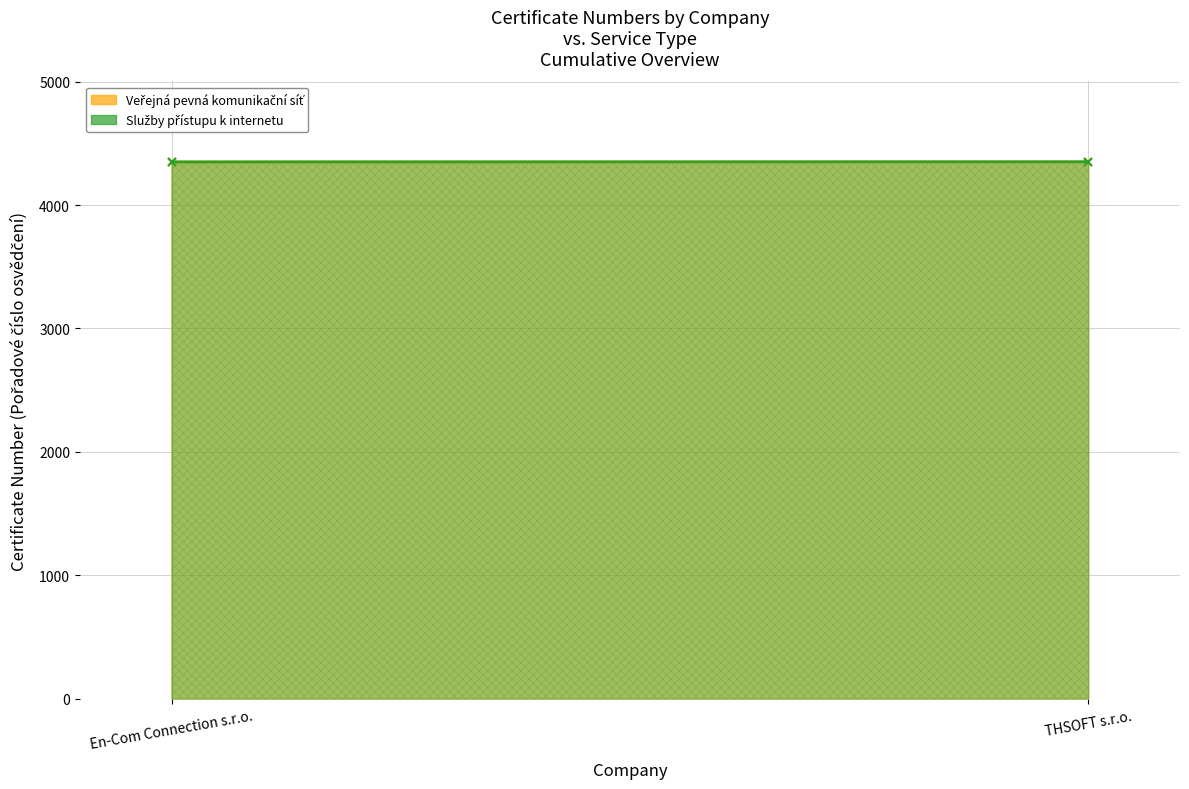

Which category has the lowest value in the Veřejná pevná komunikační síť series?

En-Com Connection s.r.o.